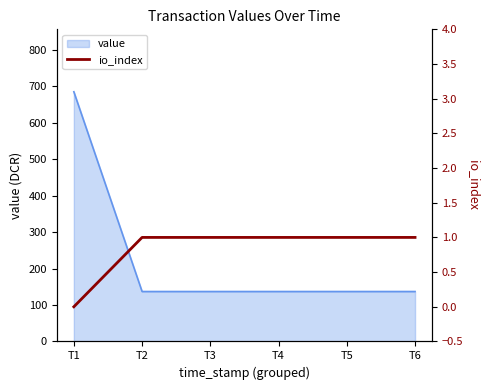

At which label does value reach its peak?

T1